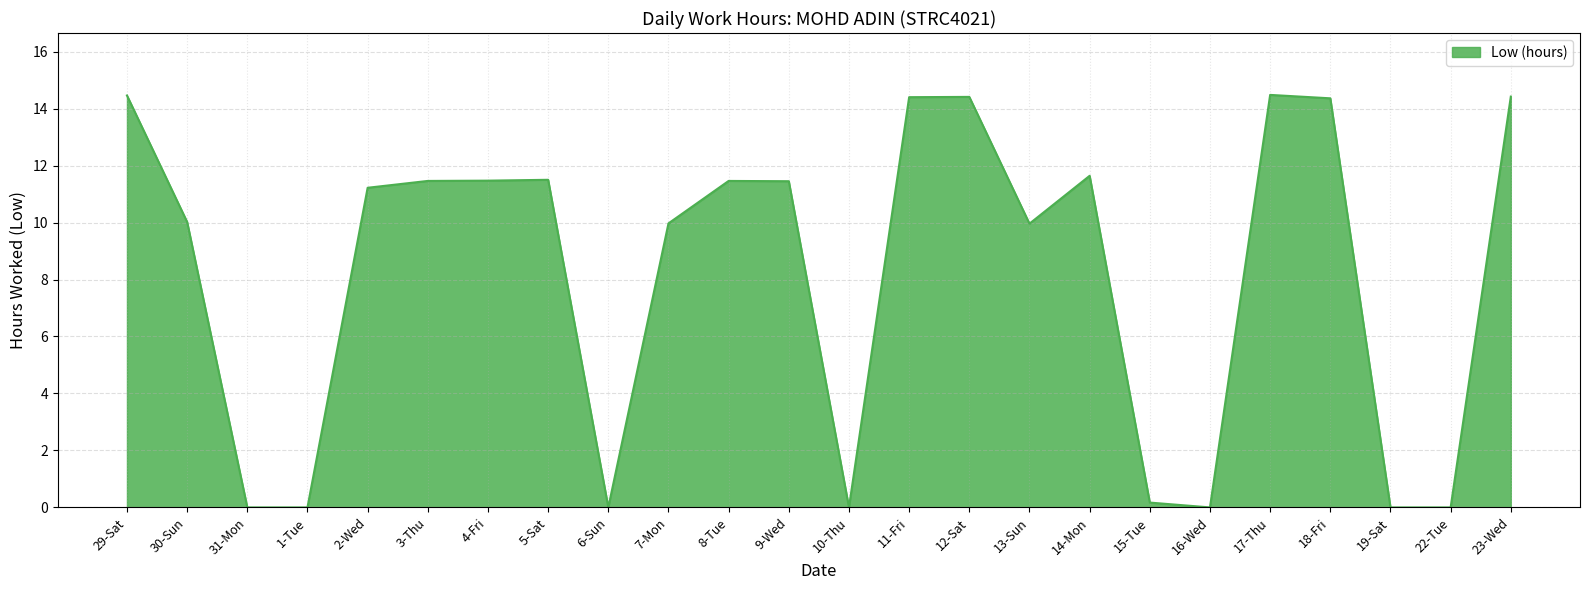

What is the greatest value displayed?

14.5